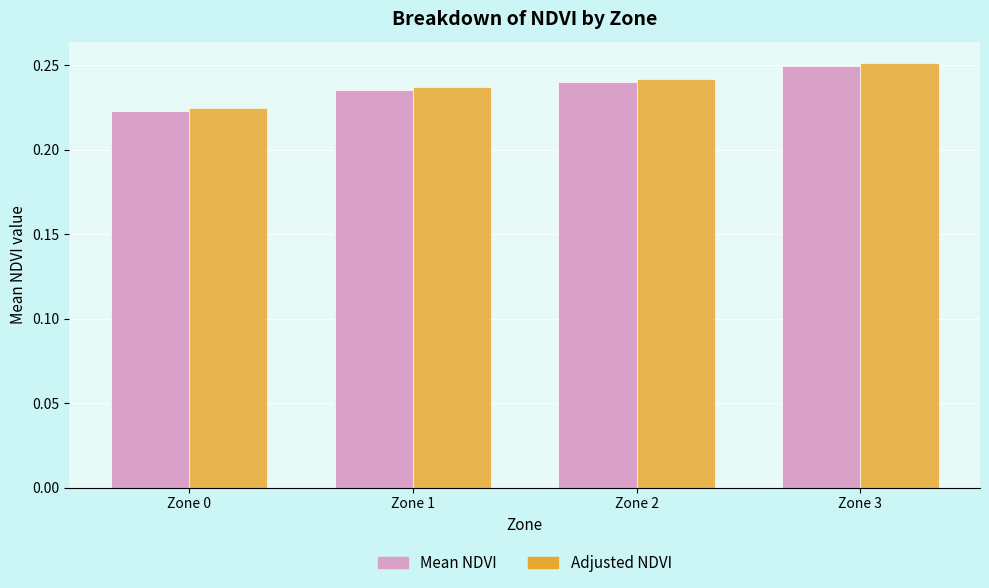

Count the Adjusted NDVI values in the range 0 to 1.

4